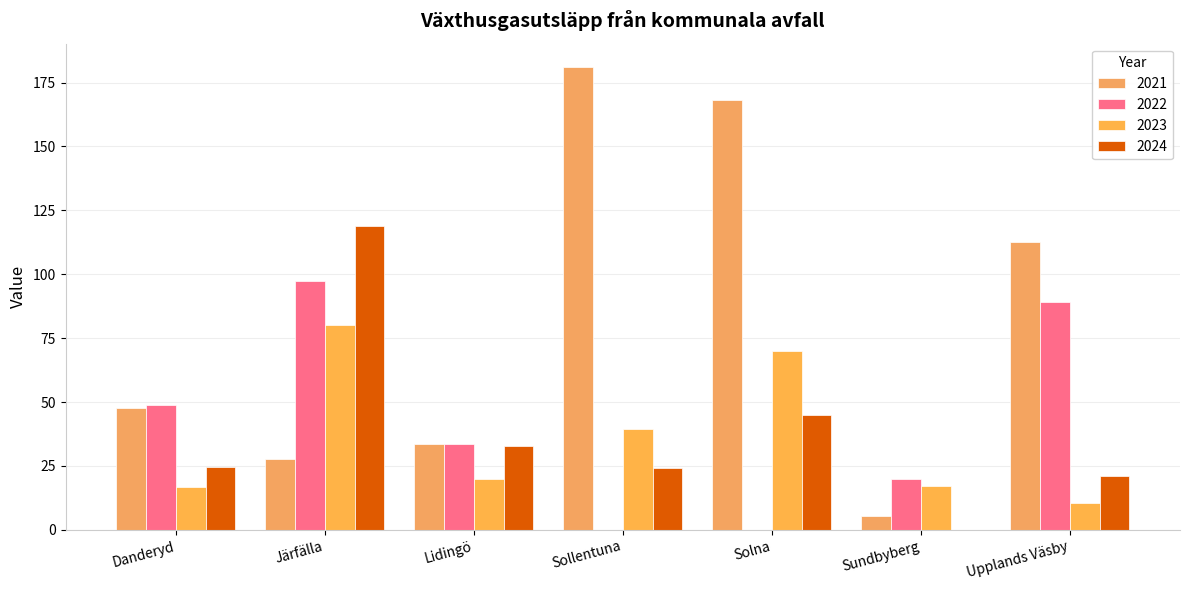

What is the difference between the maximum and minimum values in the 2024 series?

119.0